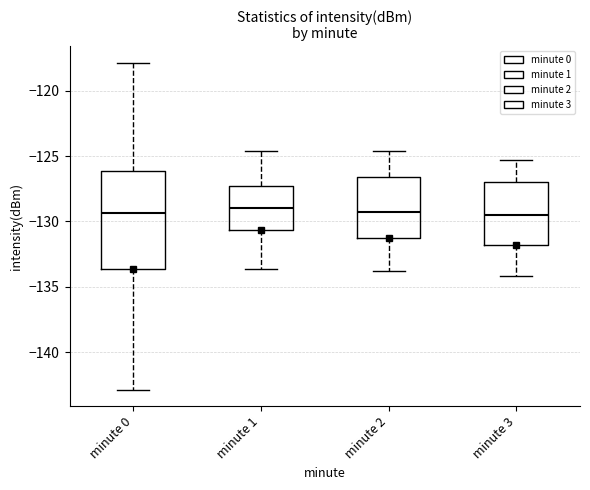

Reading left to right, transcribe this box plot: for each box, give where its median line is, the range the box spans, and where its two whiskers end, as read against the y-axis. The values are not printed on the chart, so give them approximately, as read against the axis.

minute 0: median -129.5, box -133.5 to -126.0, whiskers -143.0 to -118.0
minute 1: median -129.0, box -130.5 to -127.5, whiskers -133.5 to -124.5
minute 2: median -129.0, box -131.5 to -126.5, whiskers -134.0 to -124.5
minute 3: median -129.5, box -132.0 to -127.0, whiskers -134.0 to -125.5